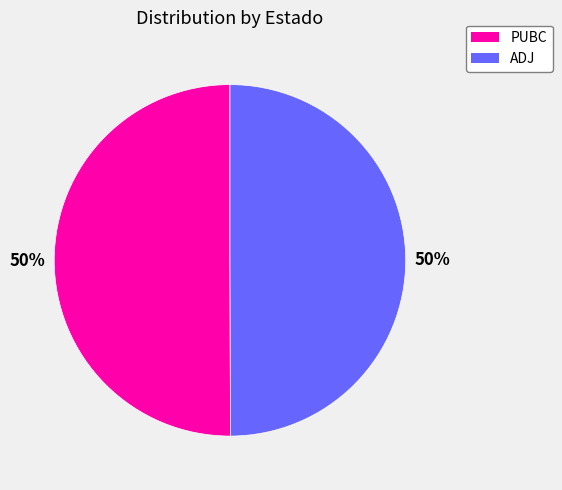

Do PUBC and ADJ together represent more than half of the pie?

Yes